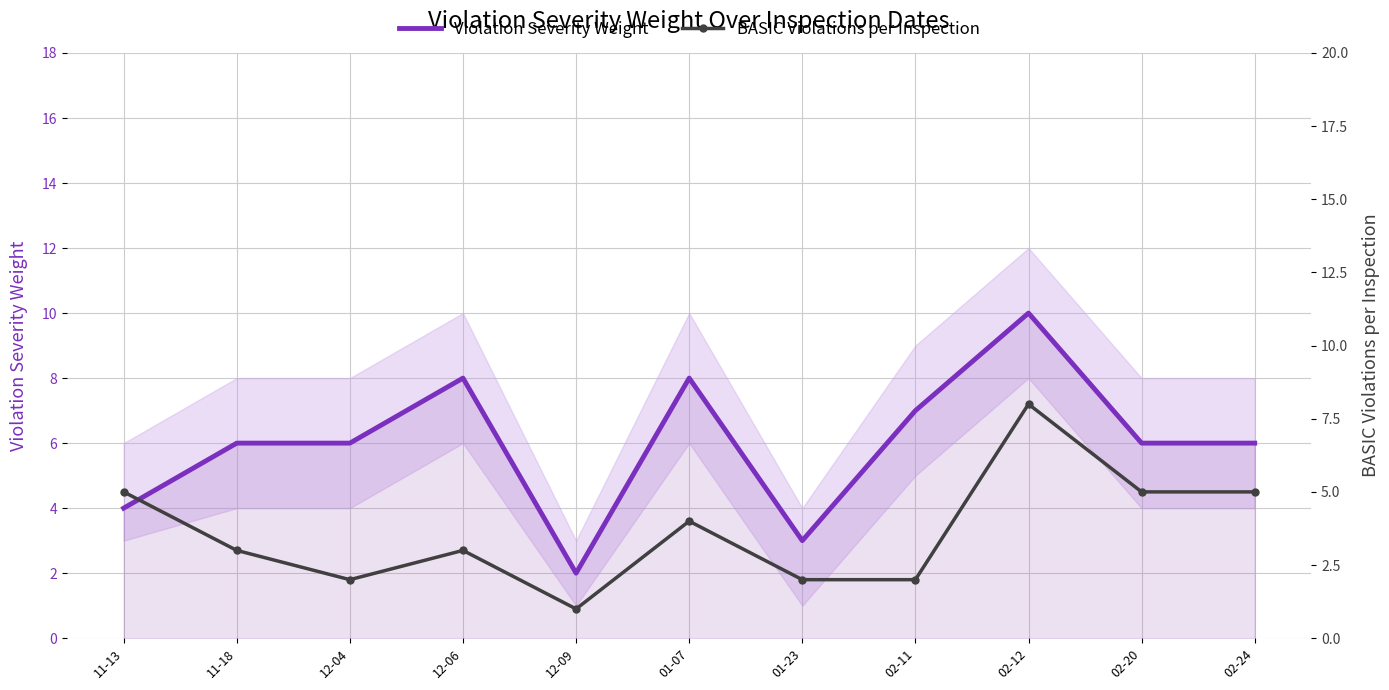

How many data points in BASIC Violations per Inspection are above 3?

5